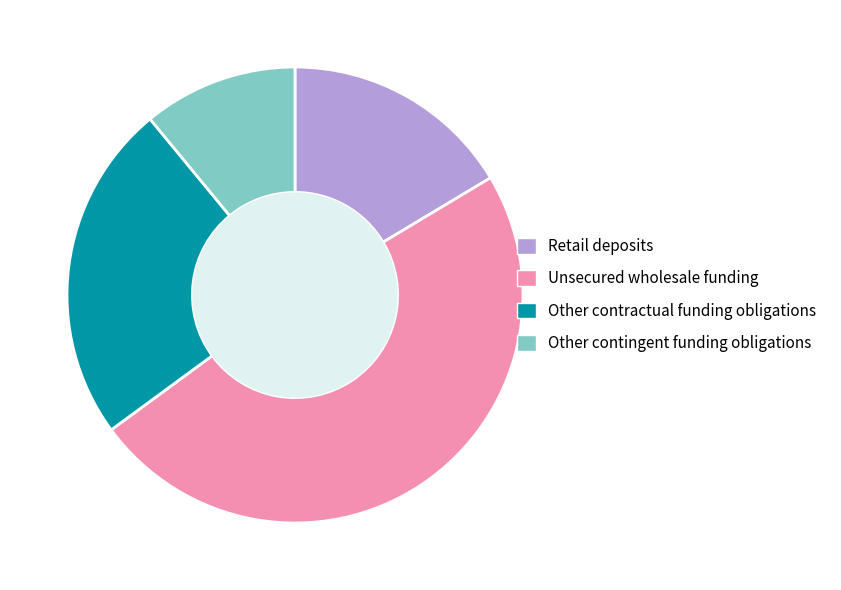

Is there a majority slice in this chart?

No